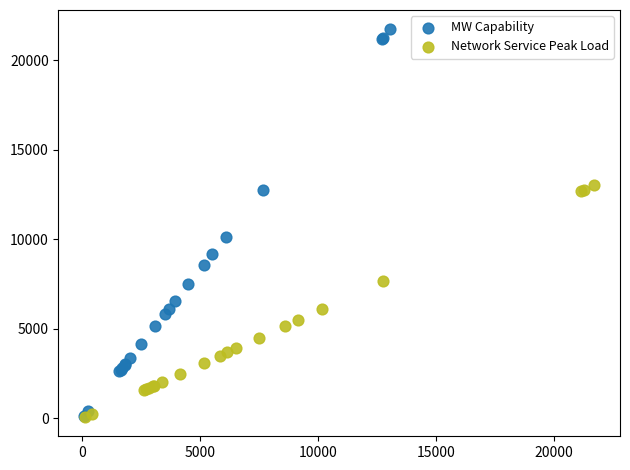

Which series contains the highest Y value?

MW Capability